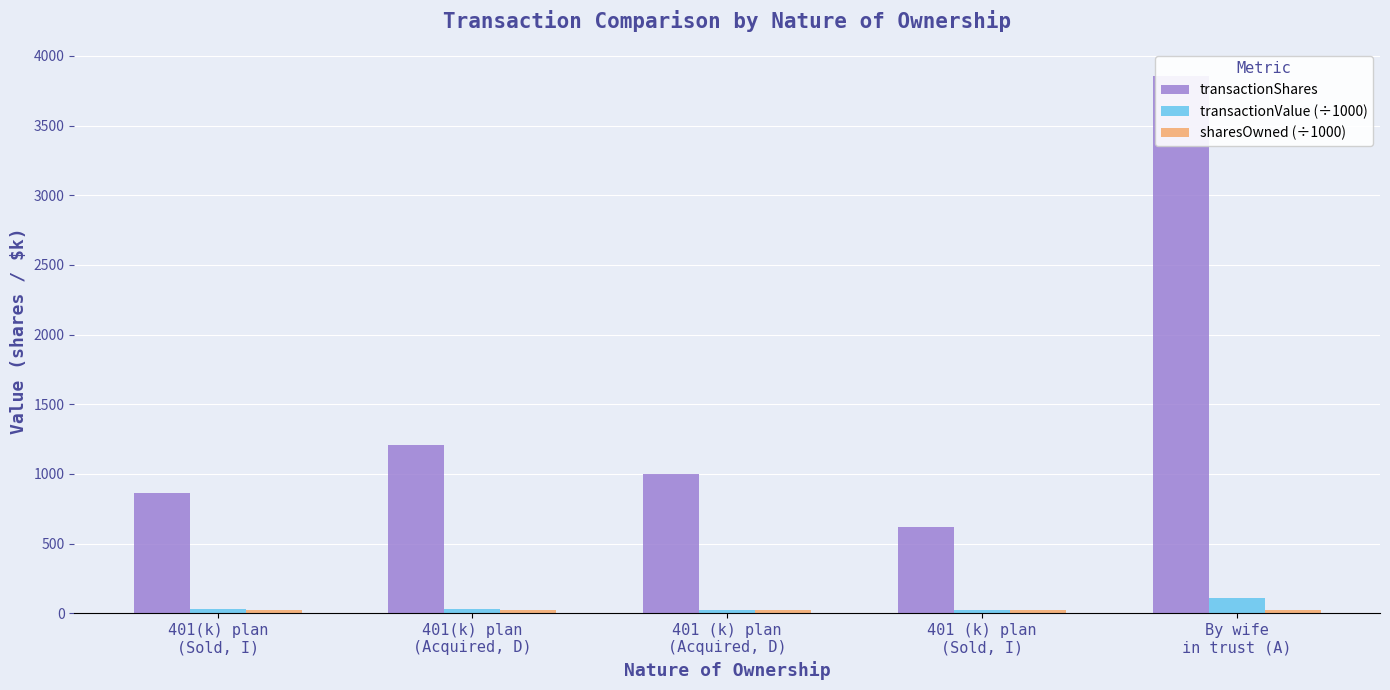

Which has a higher value, 401(k) plan
(Acquired, D) or By wife
in trust (A)?

By wife
in trust (A)